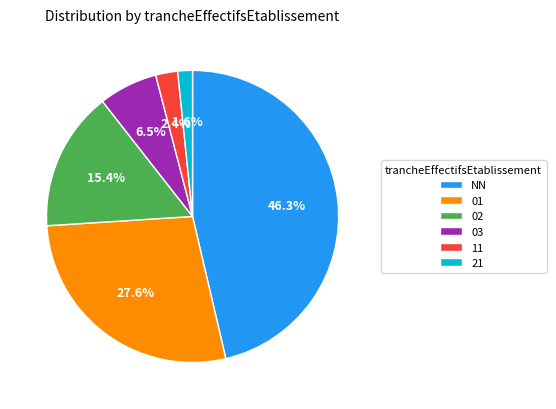

Rank the categories by value from lowest to highest.

21, 11, 03, 02, 01, NN